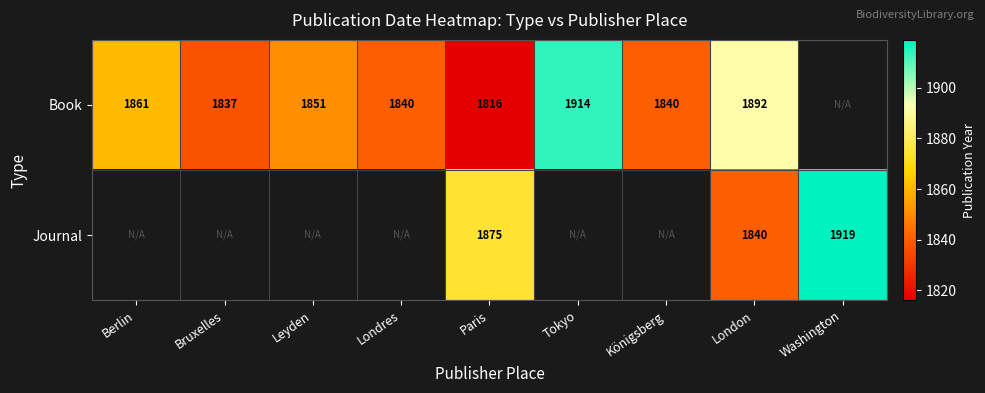

The value of Book at Londres is 536.1. True or false?

False